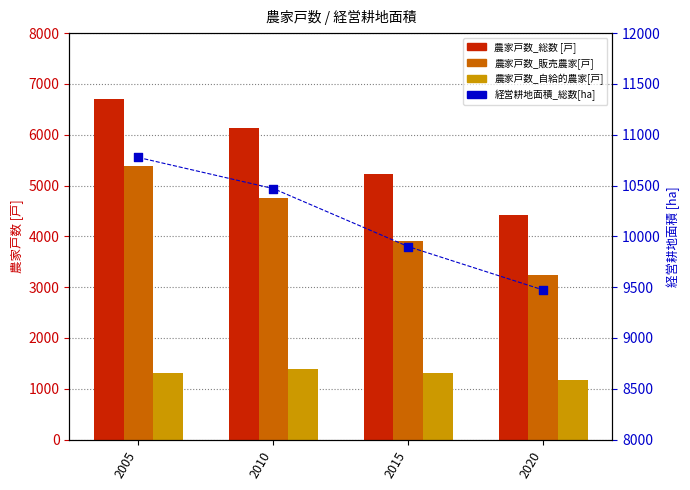

Which series reaches the maximum Y coordinate?

経営耕地面積_総数[ha]